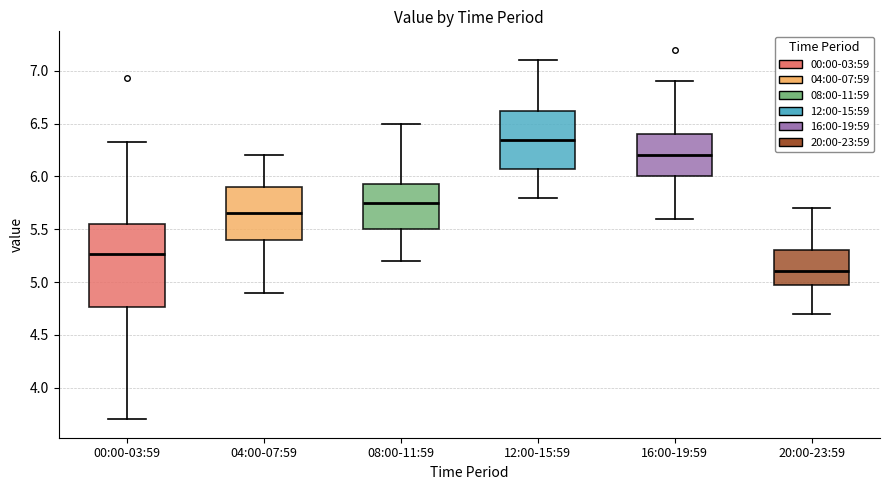

Where does the upper whisker of the box for 04:00-07:59 end on the y-axis? The values are not printed on the chart, so give them approximately, as read against the axis.

6.20